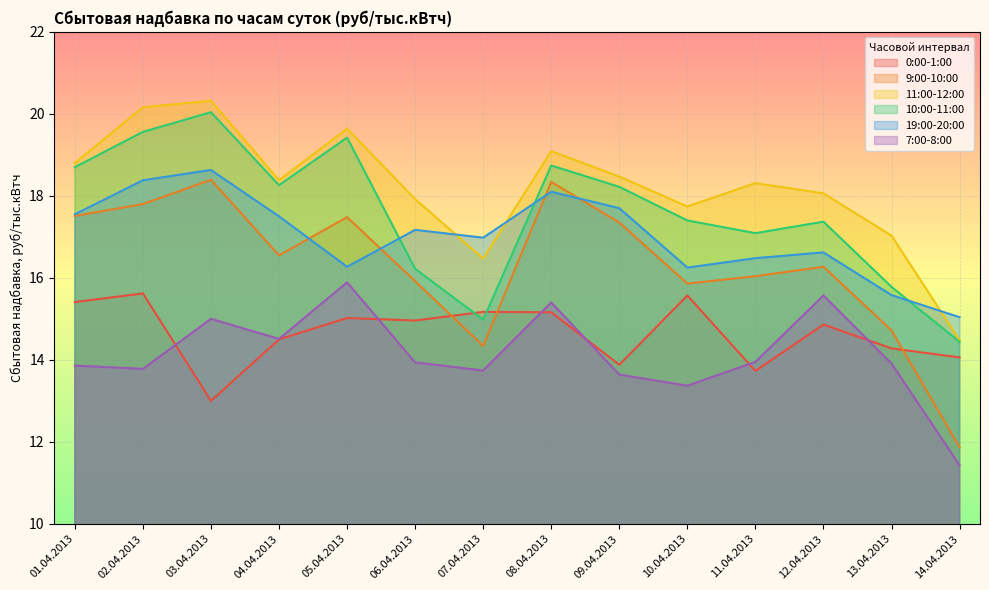

What is the maximum value shown in the chart?

20.3